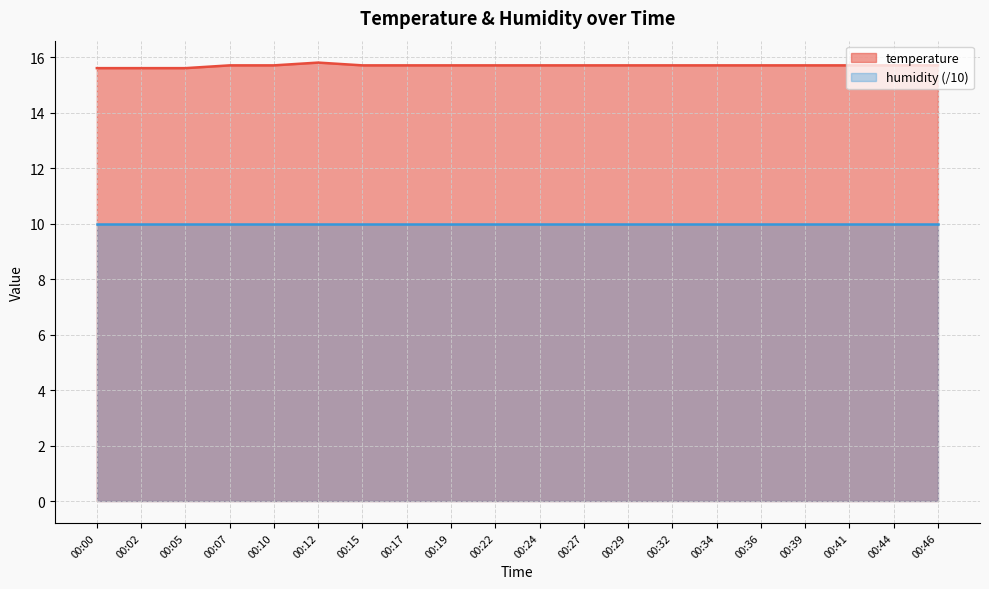

True or false: the data shows 6.8 at 00:44.

False